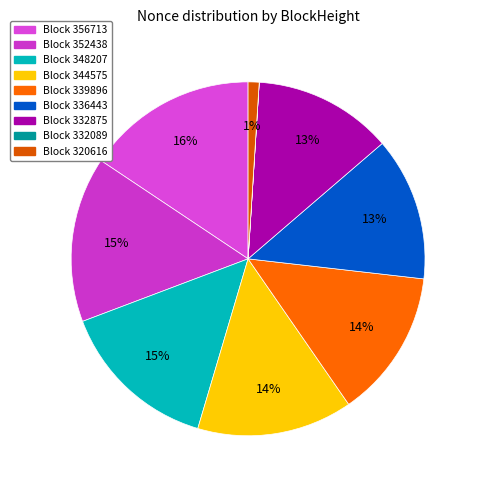

Which slice is the largest?

356713